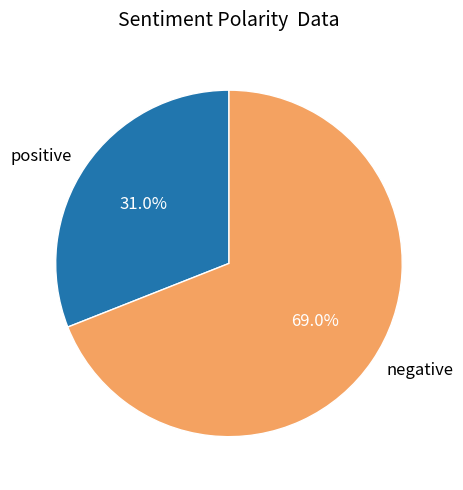

Approximately how many times larger is the value at positive compared to negative?

0.4